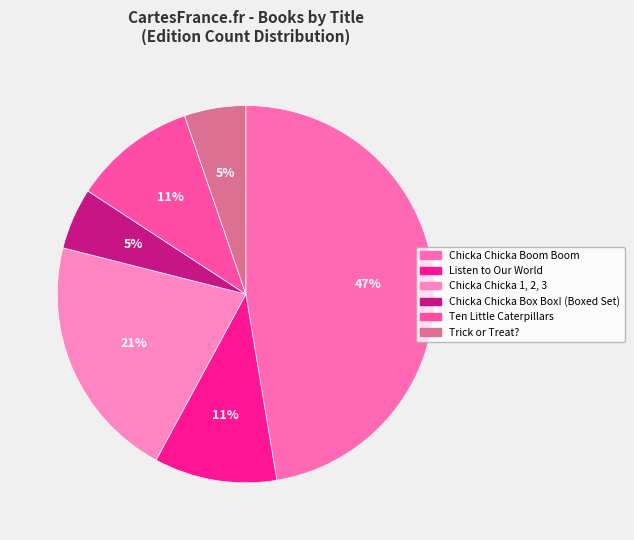

To the nearest percent, what portion does Listen to Our World represent?

11%